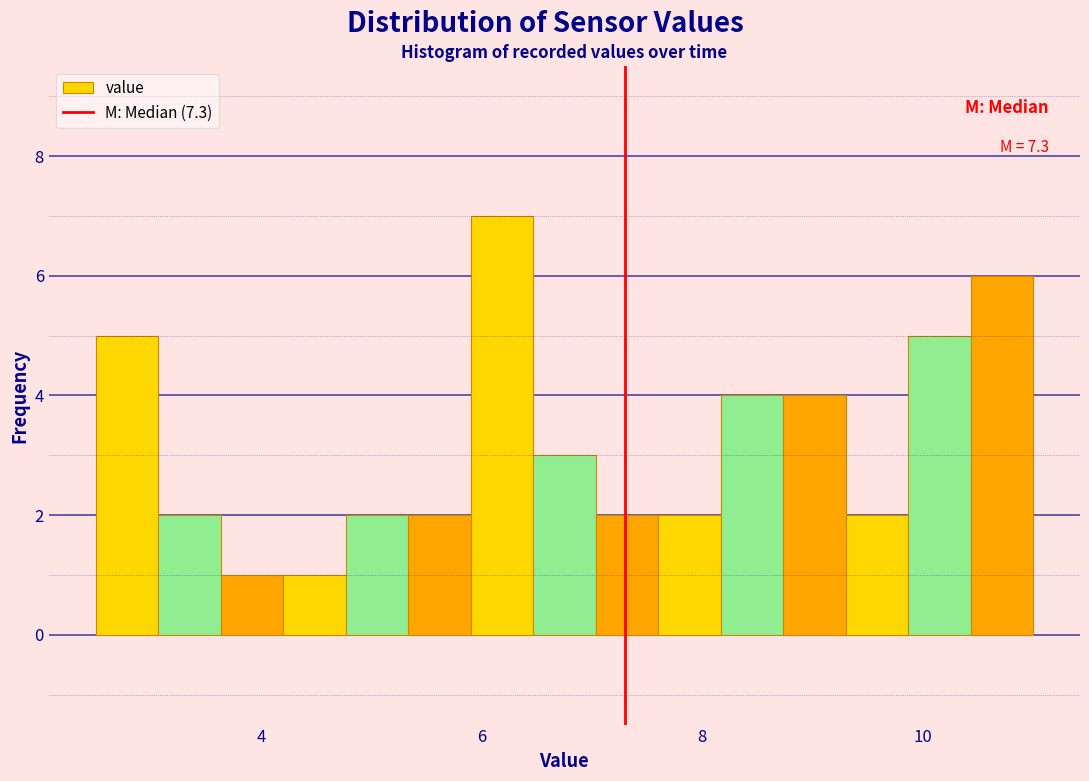

Around what value on the x-axis is the tallest bar? Give the approximate position of its centre, as read against the axis.

6.2